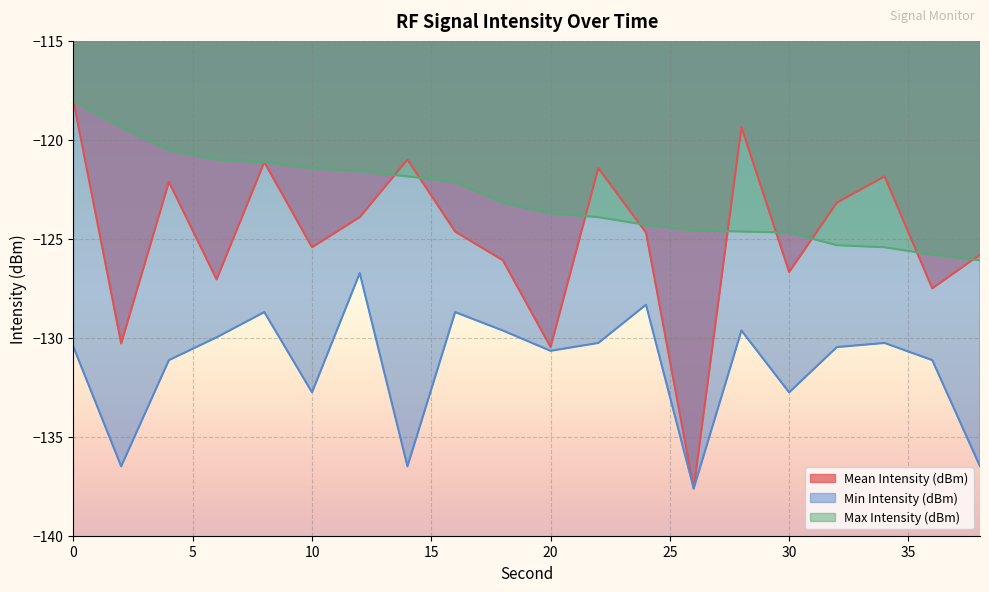

What is the average value of the Max Intensity (dBm) series?

-122.9